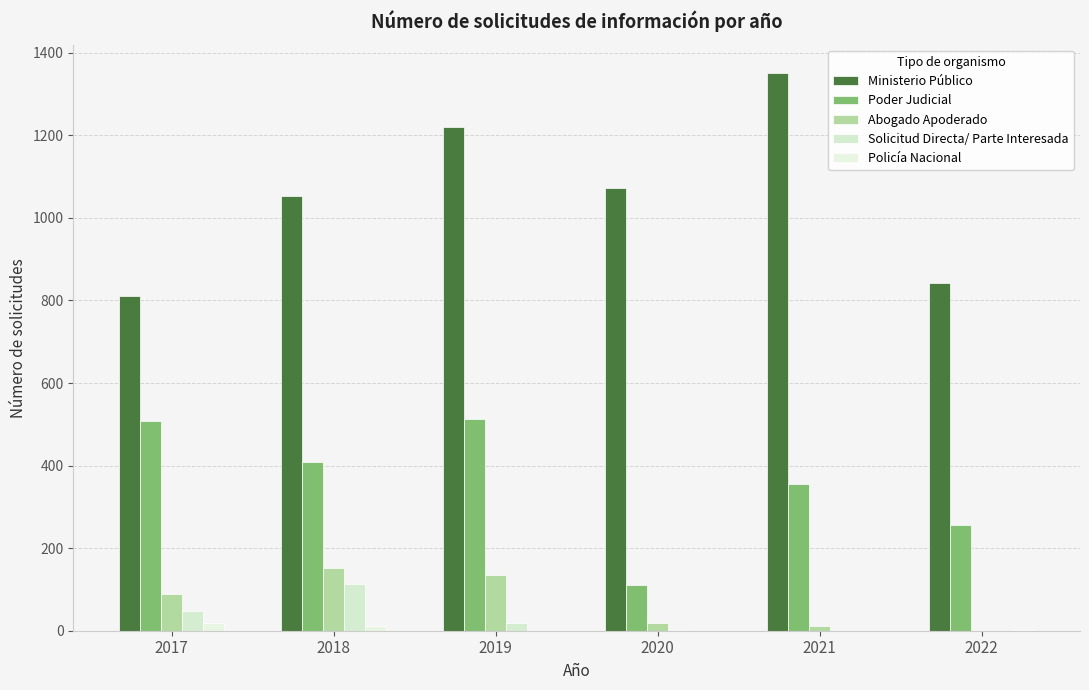

At which label is Policía Nacional closest to 9?

2018